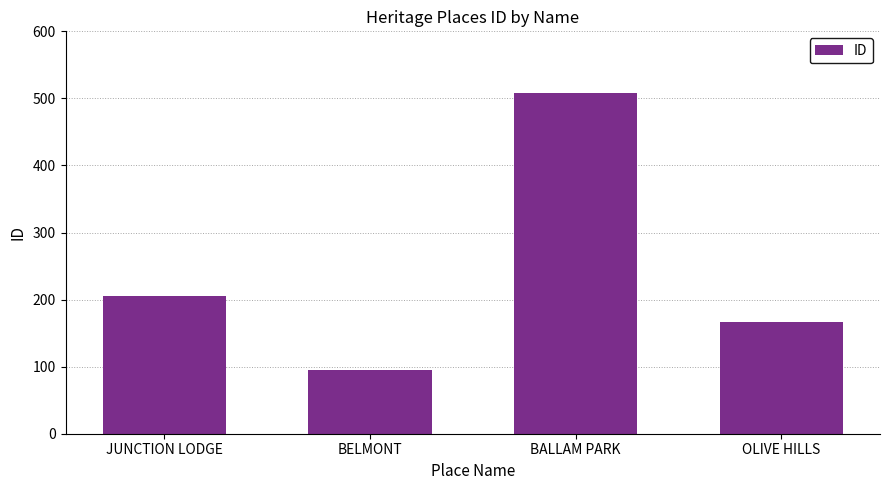

How many distinct data groups are displayed?

1